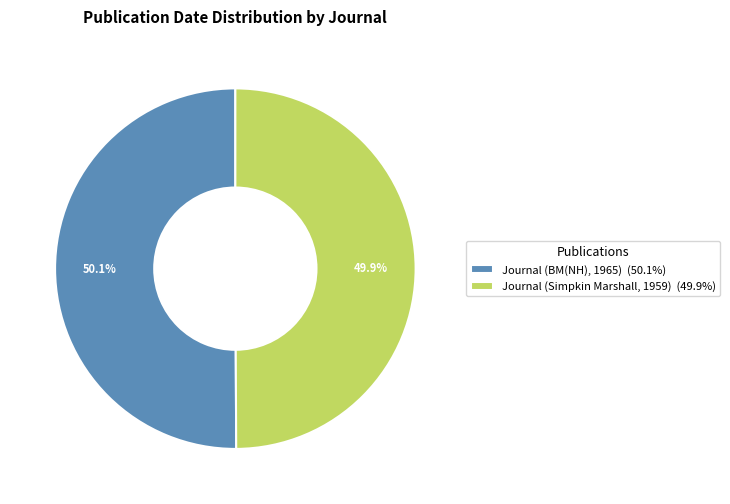

Combined, do Journal (Simpkin Marshall, 1959) and Journal (BM(NH), 1965) account for over 50%?

Yes